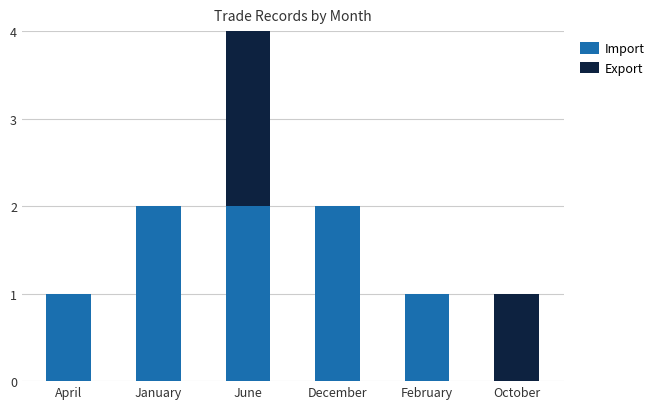

What is the total value across all series at June?

4